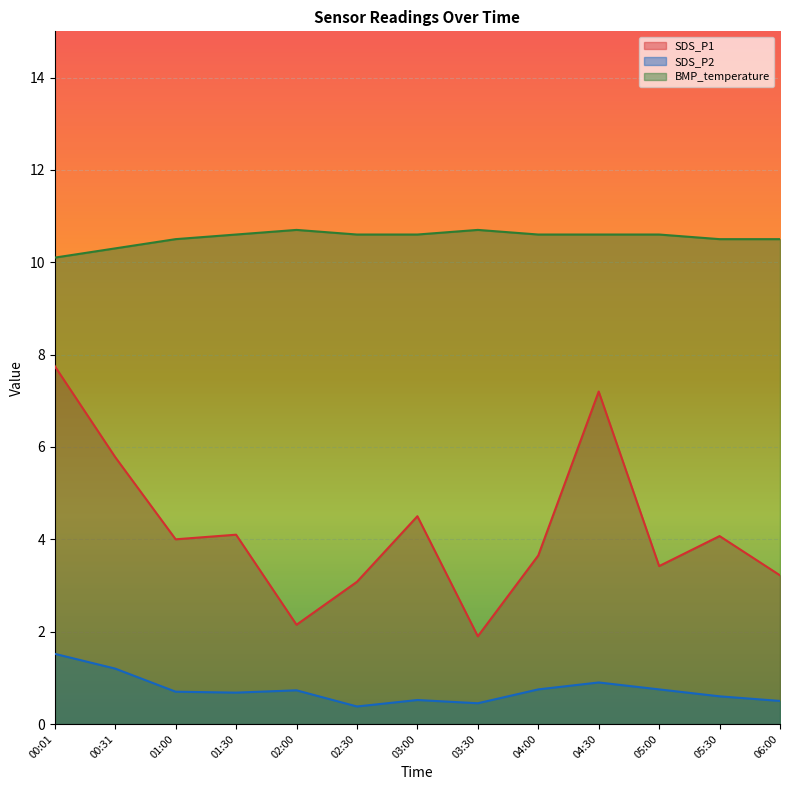

At which label does SDS_P1 reach its minimum?

03:30